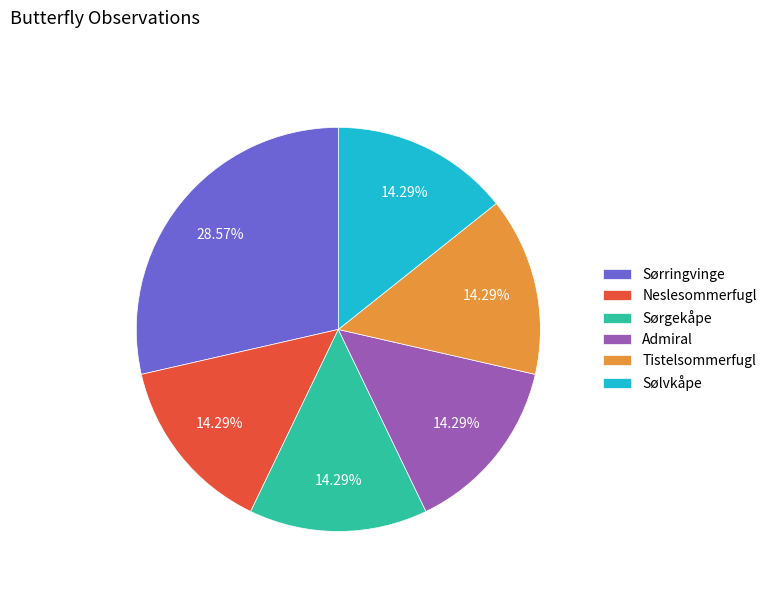

To the nearest percent, what portion does Sølvkåpe represent?

14%